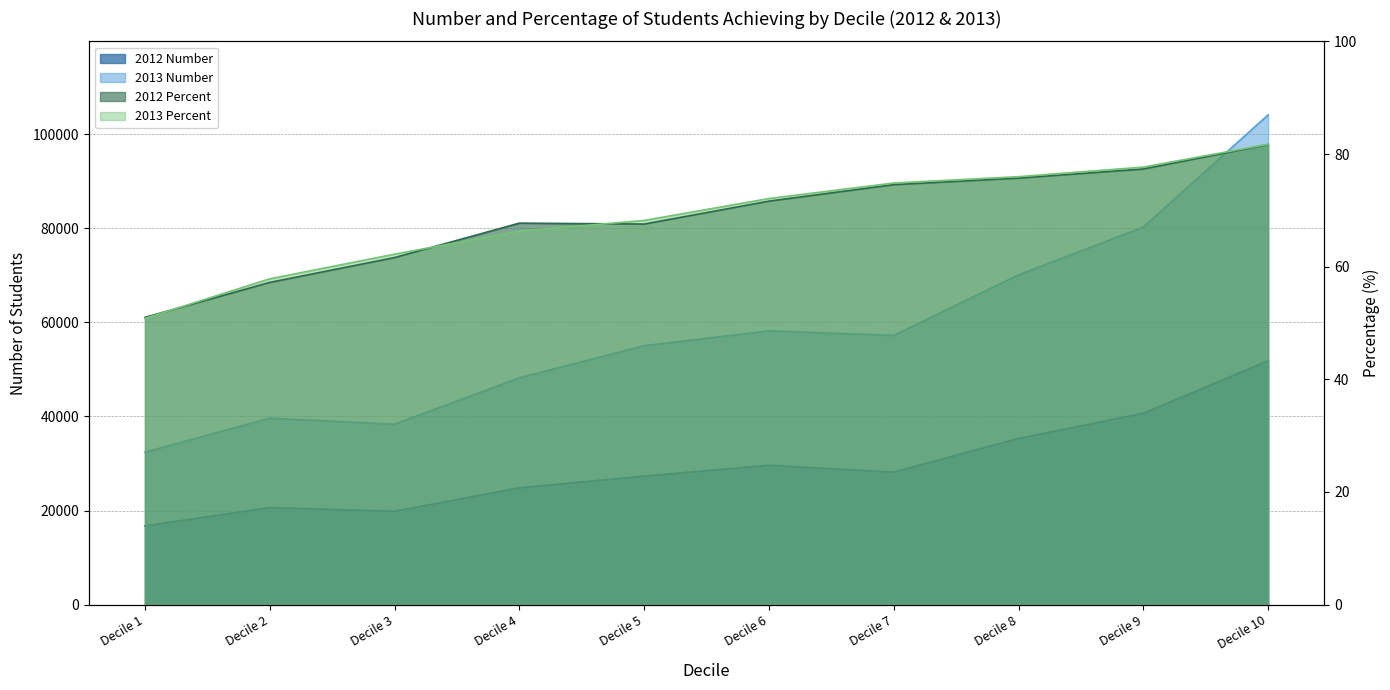

How many lines are shown in the chart?

4